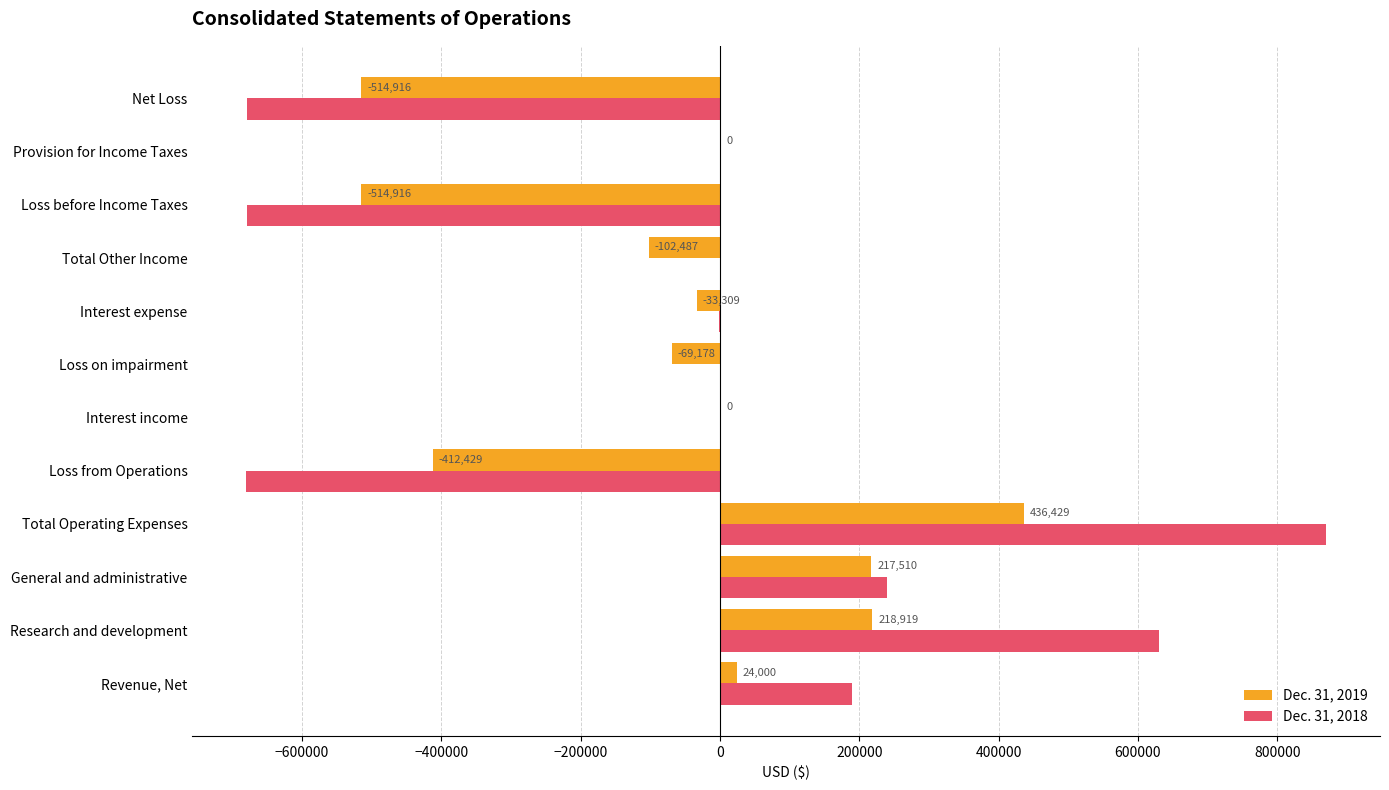

Between General and administrative and Interest income, which series saw the biggest shift?

Dec. 31, 2018